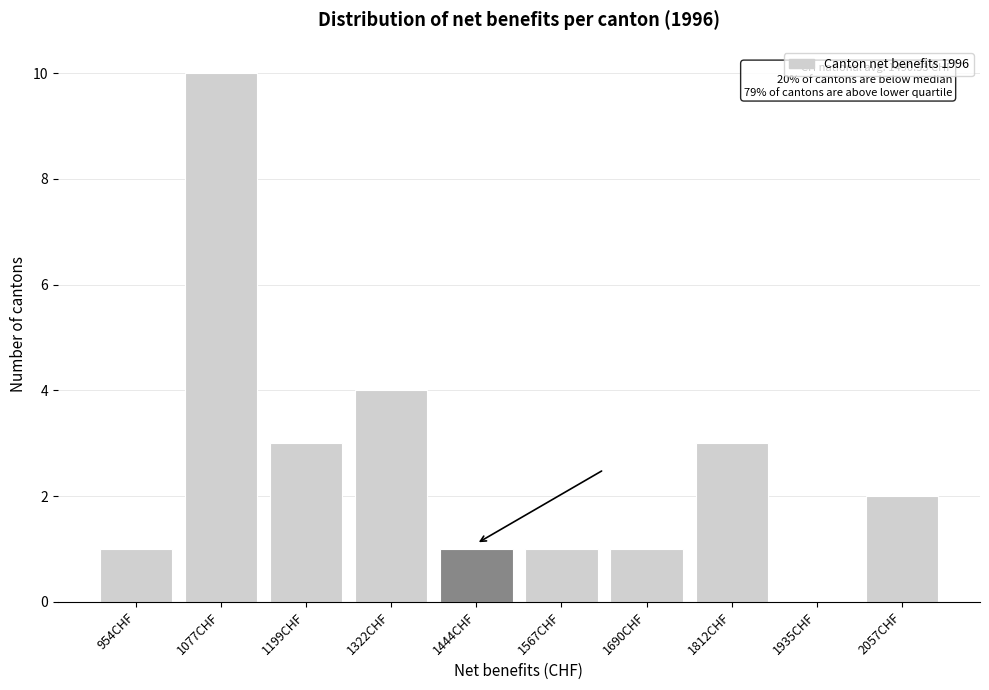

Reading left to right, list all the values displayed in this chart.

954CHF=1	1077CHF=10	1199CHF=3	1322CHF=4	1444CHF=1	1567CHF=1	1690CHF=1	1812CHF=3	1935CHF=0	2057CHF=2